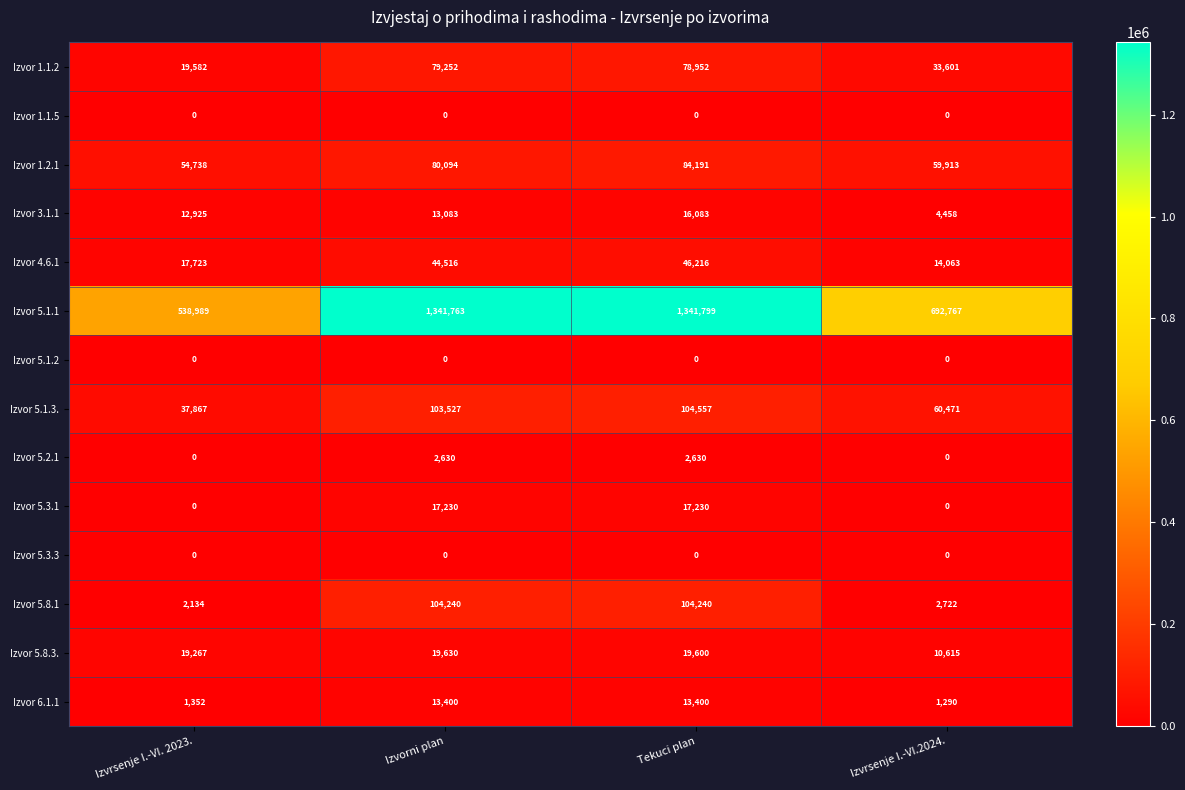

Which series has the largest range (max minus min)?

Izvor 5.1.1